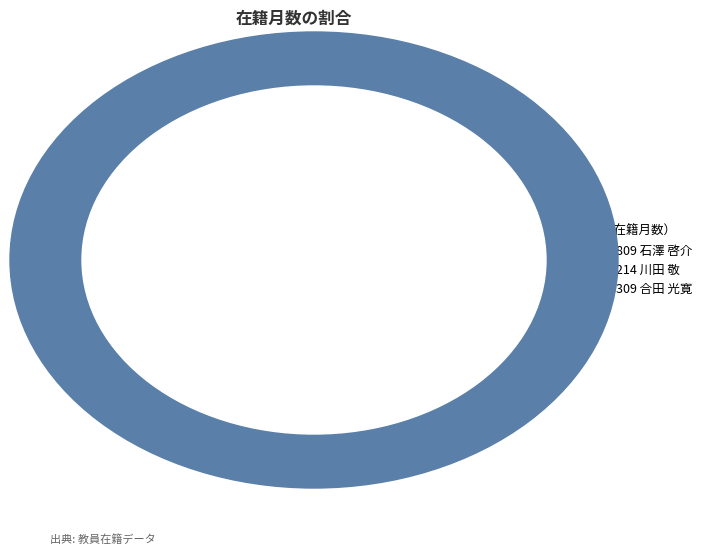

Do 395214 川田 敬 and 348309 合田 光寛 together represent more than half of the pie?

Yes